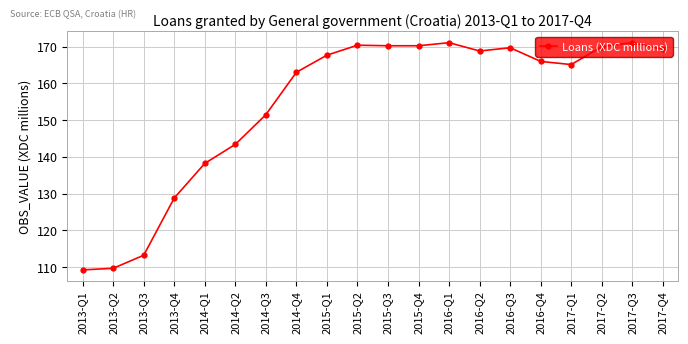

Is it true that the value at 2016-Q3 is 91.4?

False